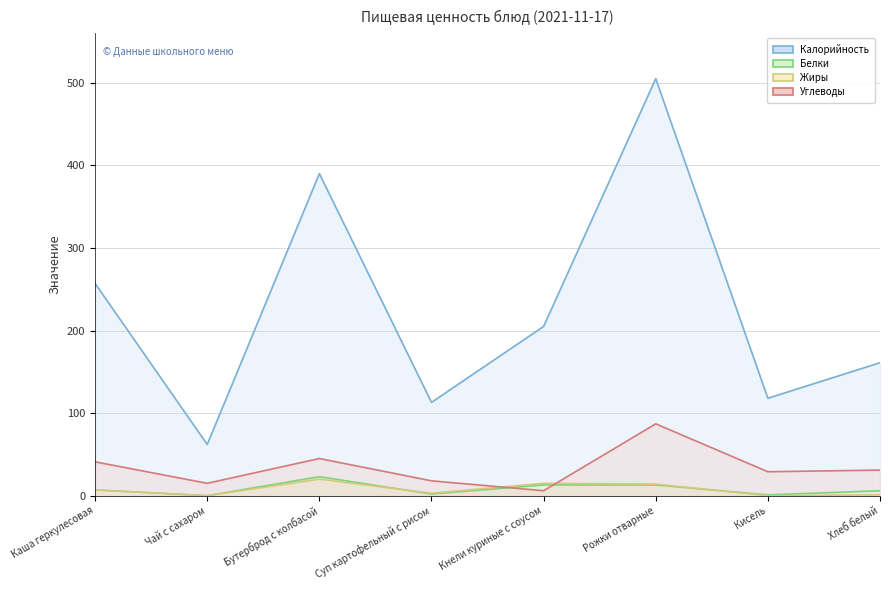

Where is the first local minimum for Углеводы?

Чай с сахаром